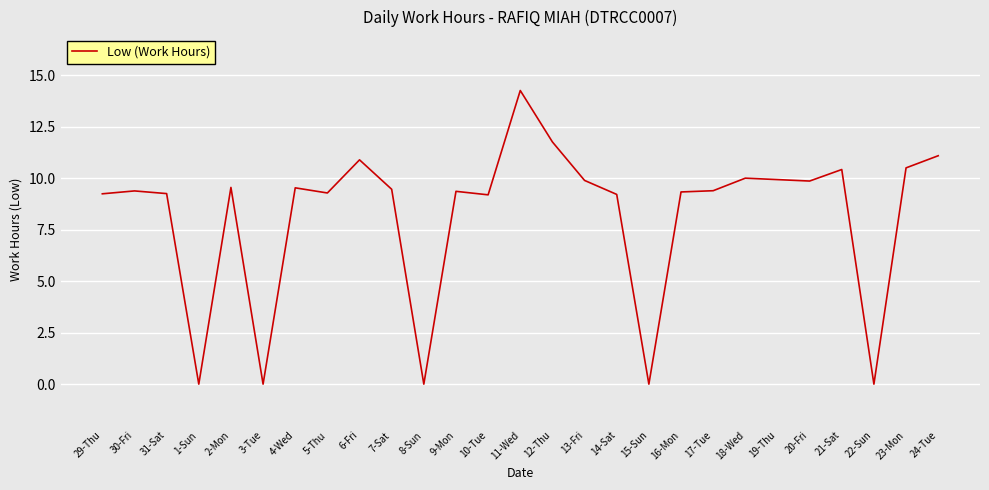

The chart shows a value of 9.4 at 30-Fri. True or false?

True